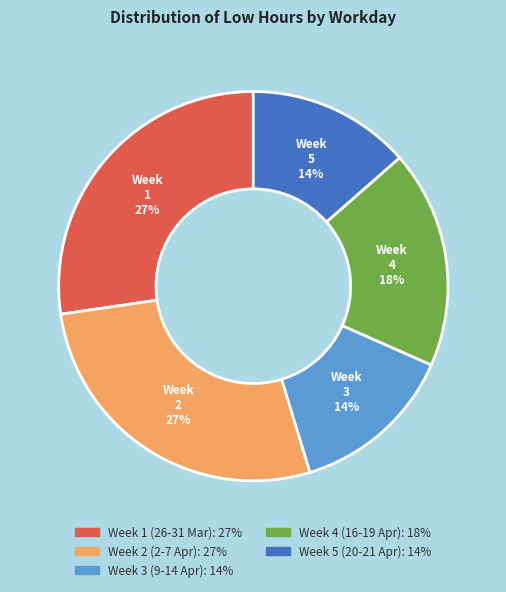

Is Week 1 (26-31 Mar): 27% the majority of the pie?

No